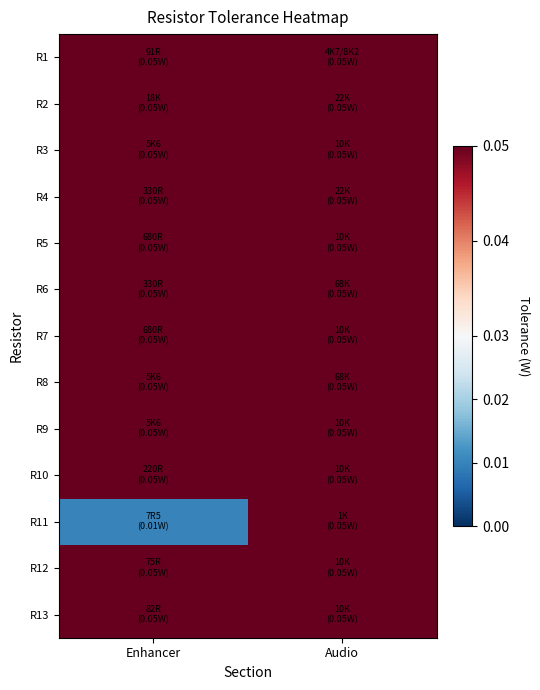

Which series has the largest total across all categories?

R1